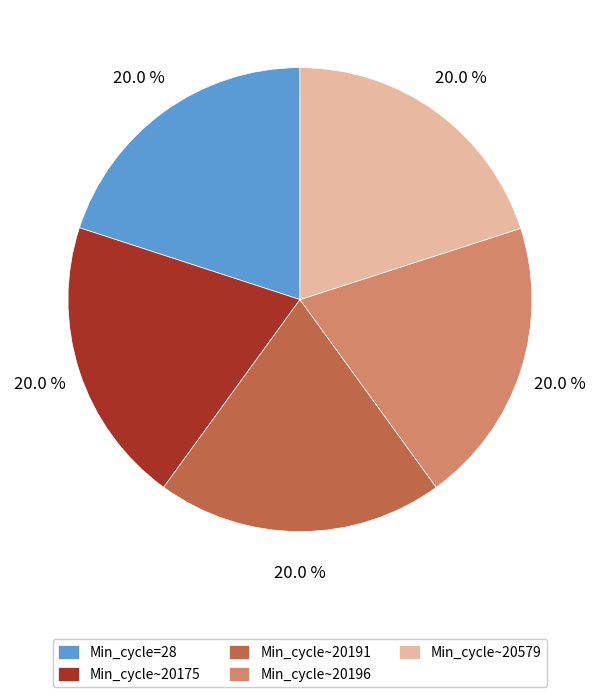

What is the total percentage of Min_cycle~20191 and Min_cycle~20175?

40.0%